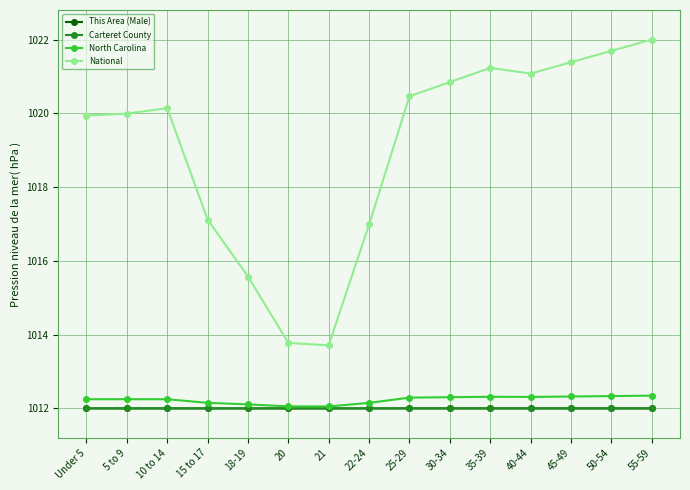

True or false: North Carolina has more than 1 points higher than both neighbors.

True